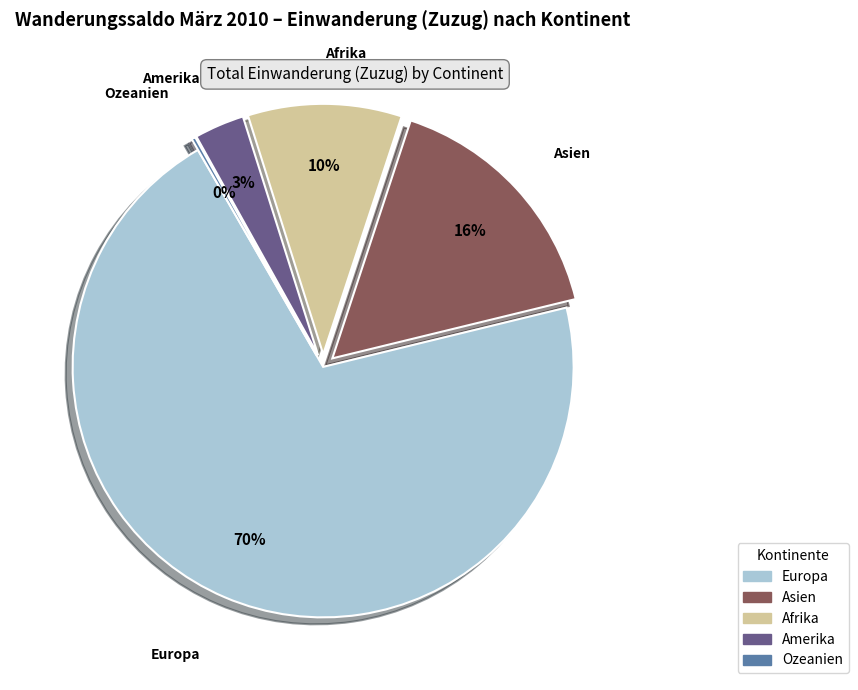

Which category accounts for the majority?

Europa